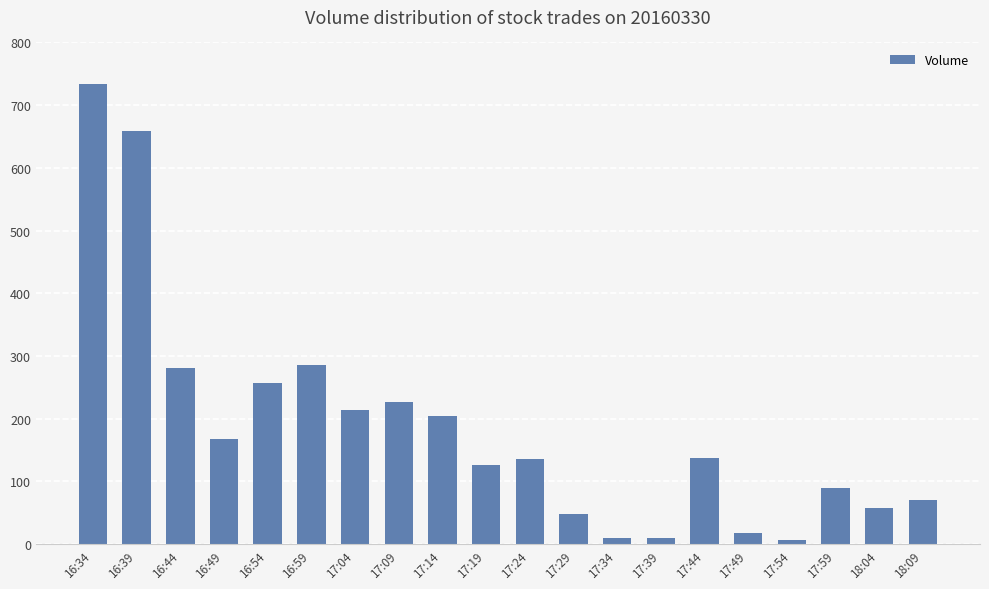

What is the average value?

187